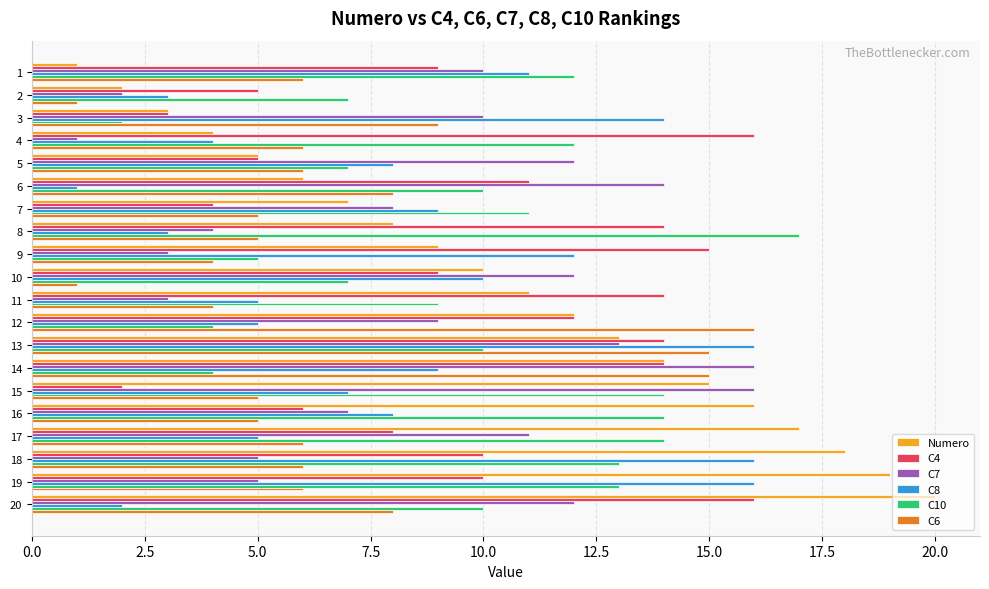

Is the value of C7 at 4 greater than the value of C10 at 16?

No